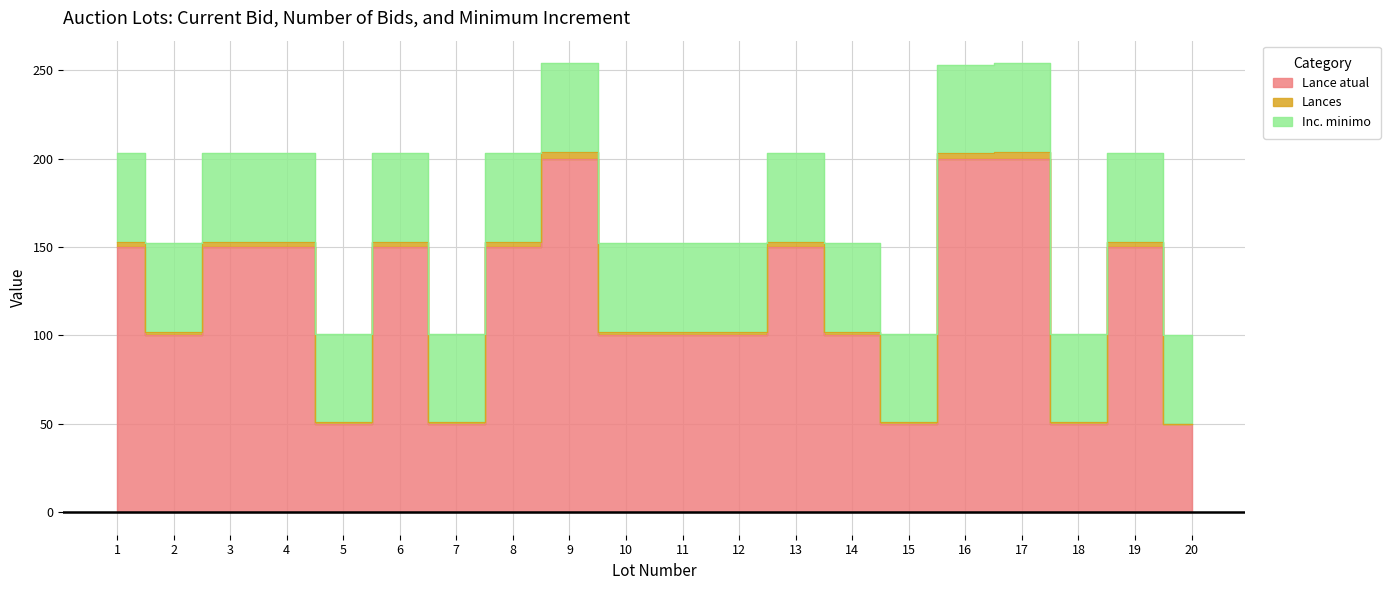

Reading right to left, extract all data points from this chart.

Lance atual: 20=50	19=150	18=50	17=200	16=200	15=50	14=100	13=150	12=100	11=100	10=100	9=200	8=150	7=50	6=150	5=50	4=150	3=150	2=100	1=150
Lances: 20=0	19=3	18=1	17=4	16=3	15=1	14=2	13=3	12=2	11=2	10=2	9=4	8=3	7=1	6=3	5=1	4=3	3=3	2=2	1=3
Inc. minimo: 20=50	19=50	18=50	17=50	16=50	15=50	14=50	13=50	12=50	11=50	10=50	9=50	8=50	7=50	6=50	5=50	4=50	3=50	2=50	1=50